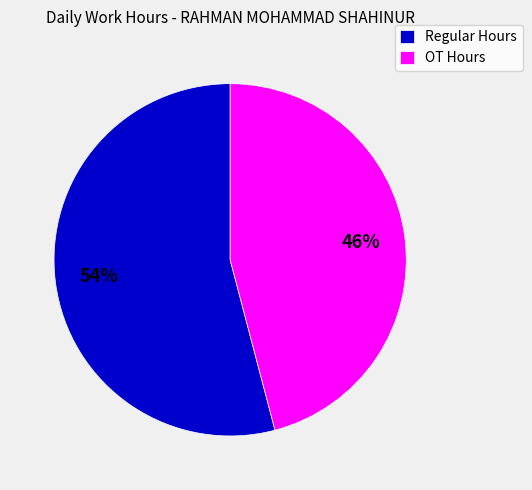

What percentage is the OT Hours slice, to the nearest percent?

46%